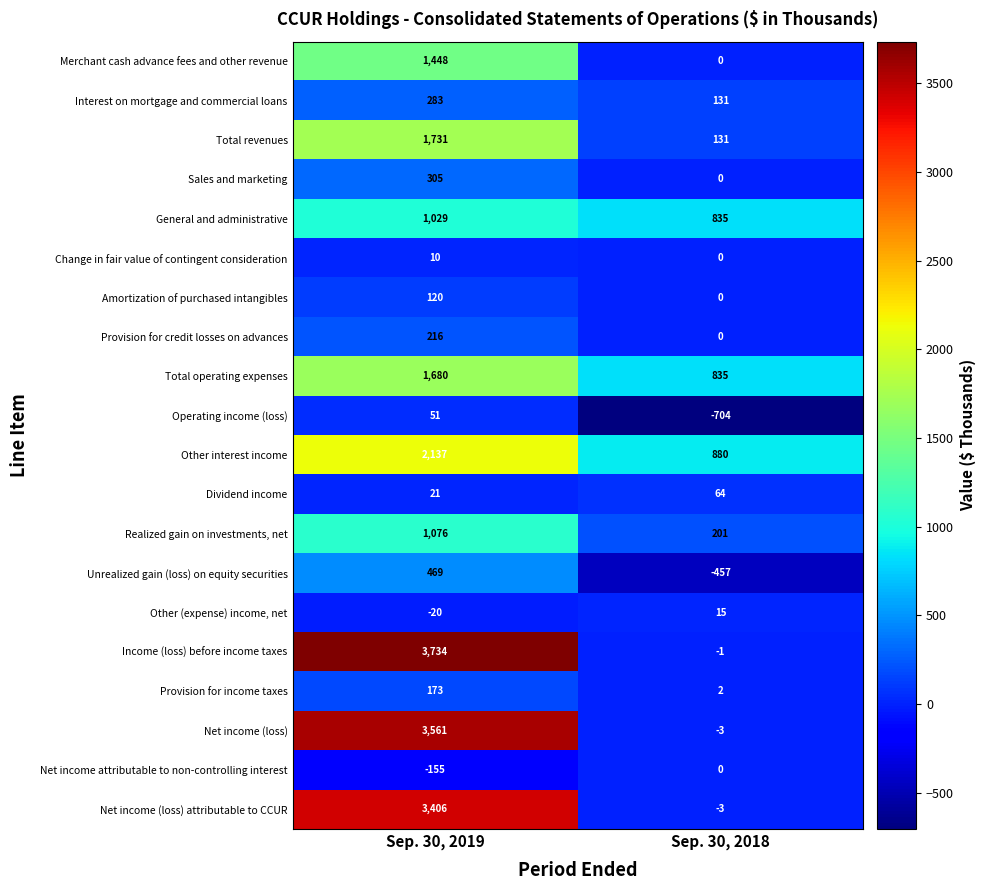

What is the maximum value shown in the chart?

3734